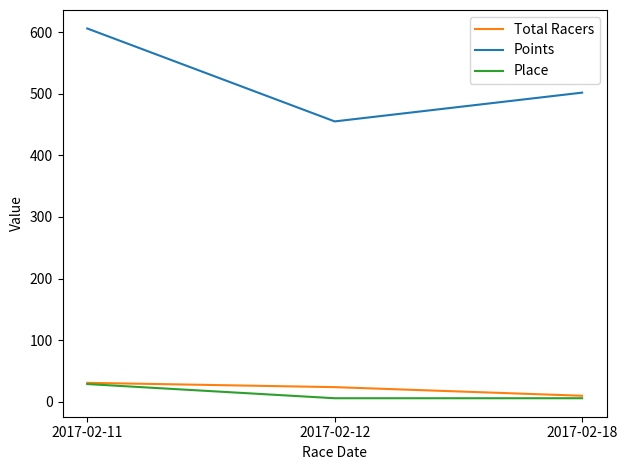

Reading left to right, what are all the values shown in this chart?

Total Racers: 31.0	24.0	10.0
Points: 605.7	455.0	501.7
Place: 29.0	6.0	6.0